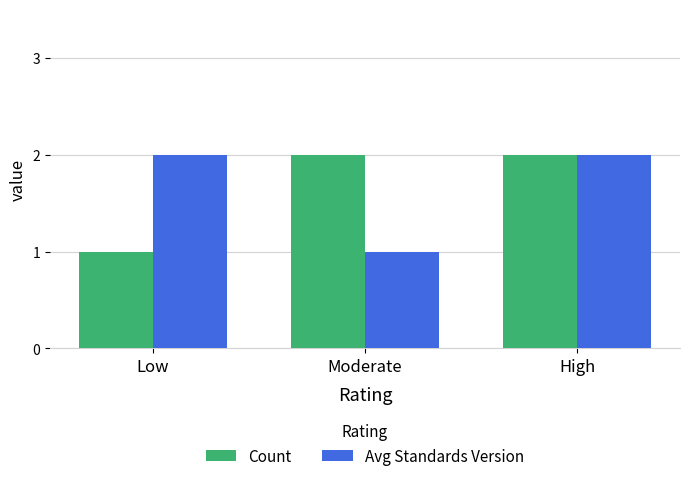

Reading left to right, list all the values displayed in this chart.

Count: Low=1	Moderate=2	High=2
Avg Standards Version: Low=2	Moderate=1	High=2